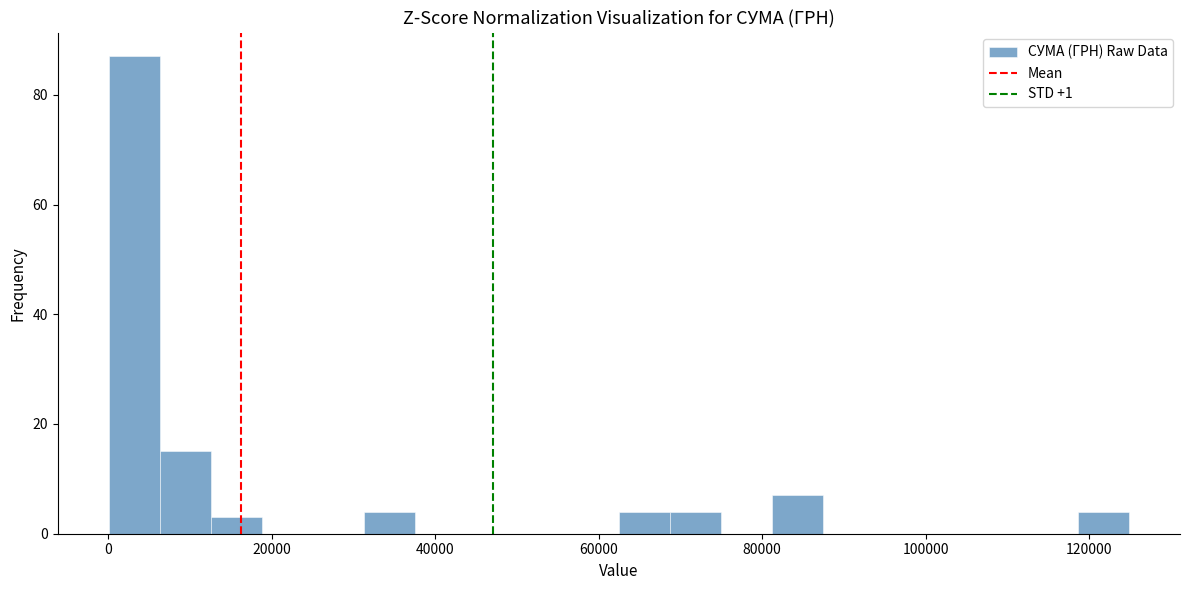

Around what value on the x-axis is the tallest bar? Give the approximate position of its centre, as read against the axis.

4000